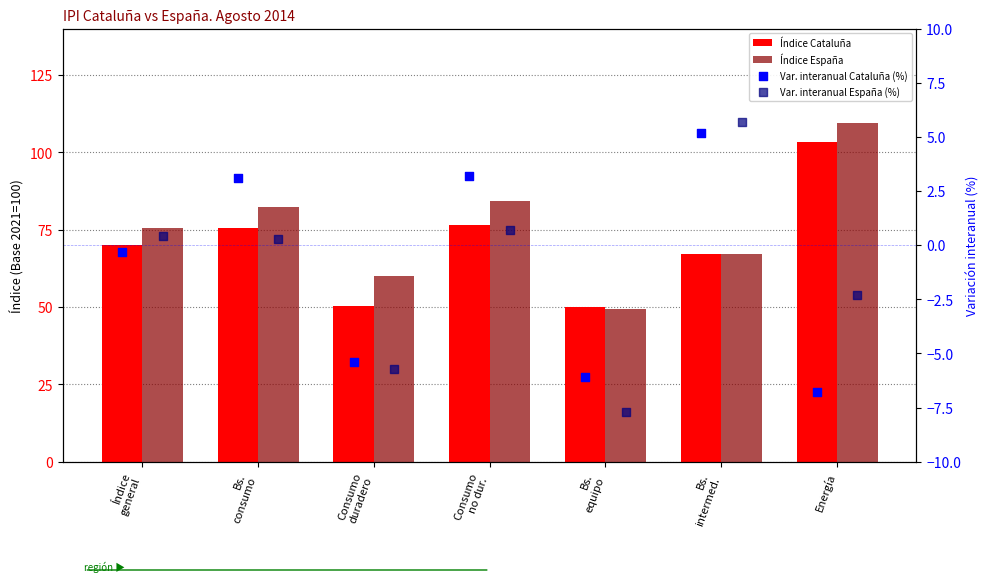

Which series has the largest total across all categories?

Índice España